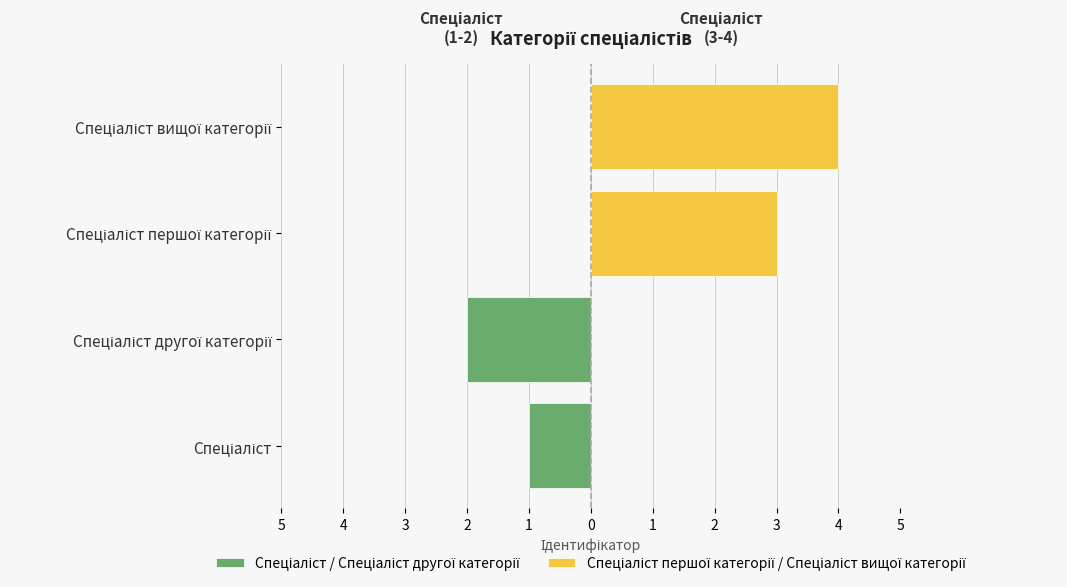

What is the sum of all Спеціаліст / Спеціаліст другої категорії values?

-3